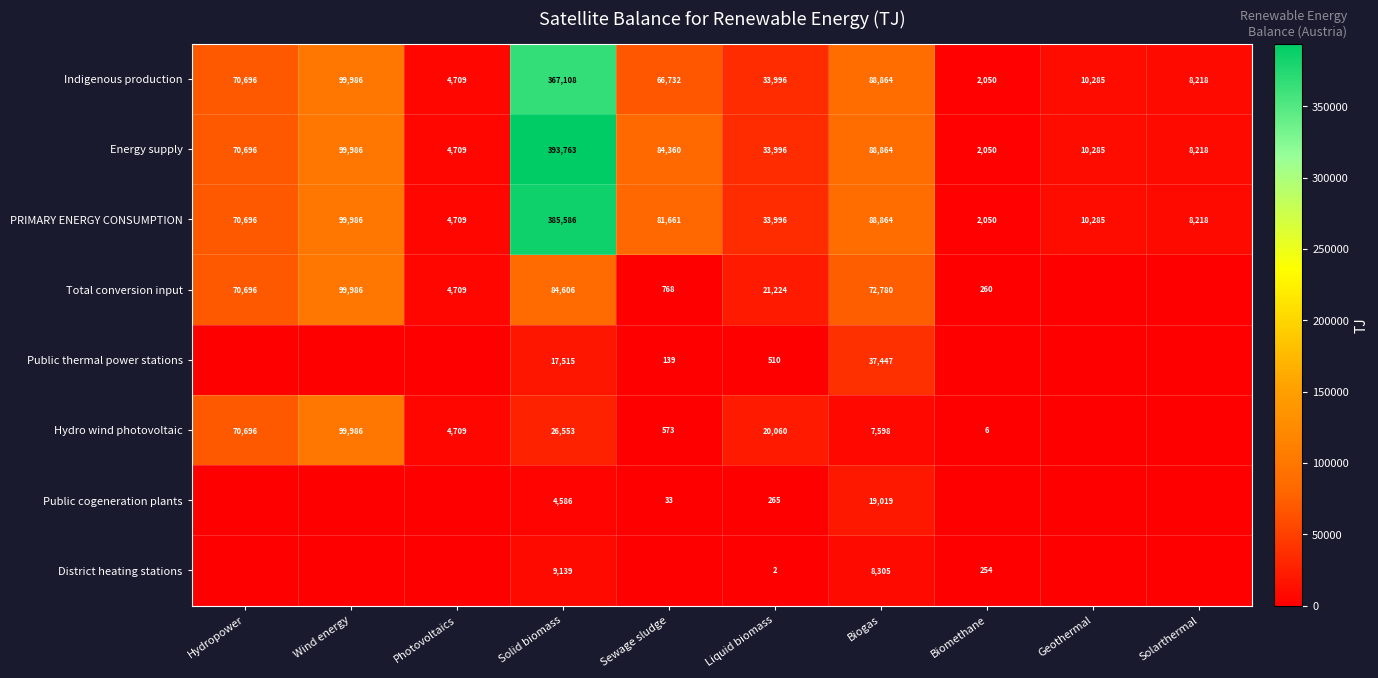

True or false: Indigenous production has a value of 9143 at Liquid biomass.

False